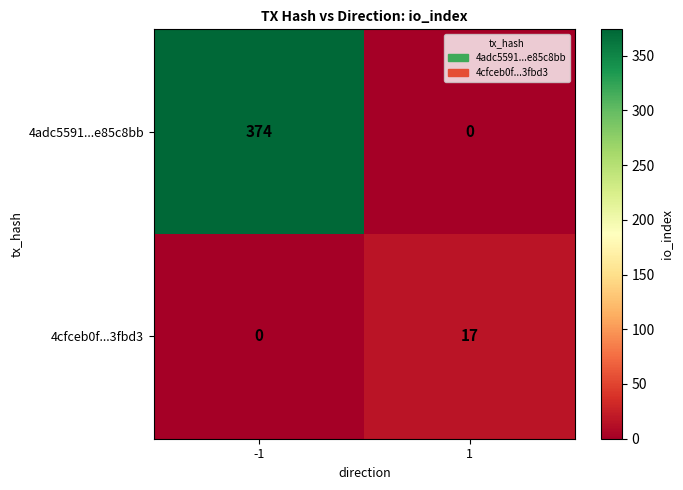

What is the sum of all 4adc5591...e85c8bb values?

374